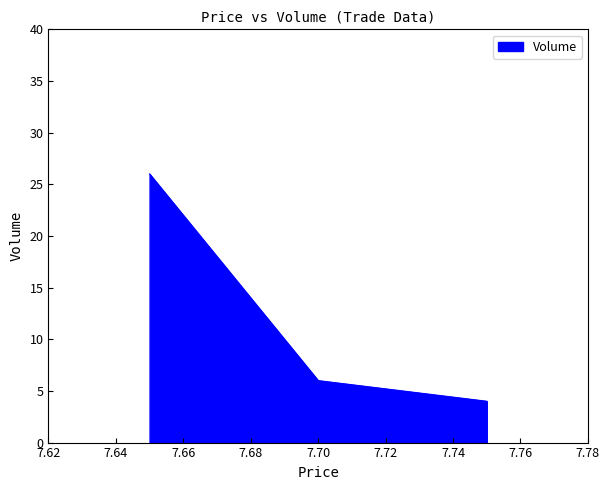

What is the difference between the maximum and minimum values?

22